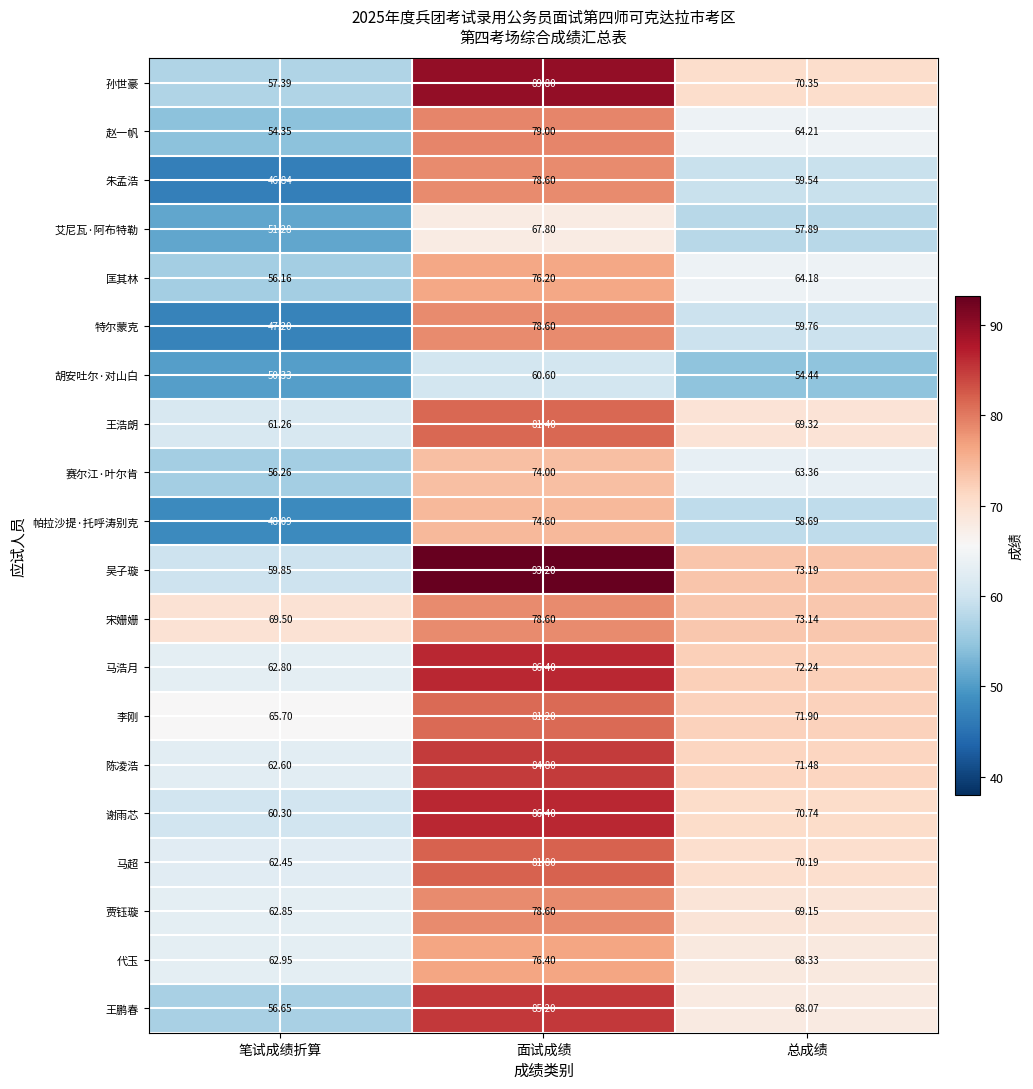

At which label is 陈凌浩 closest to 73?

总成绩